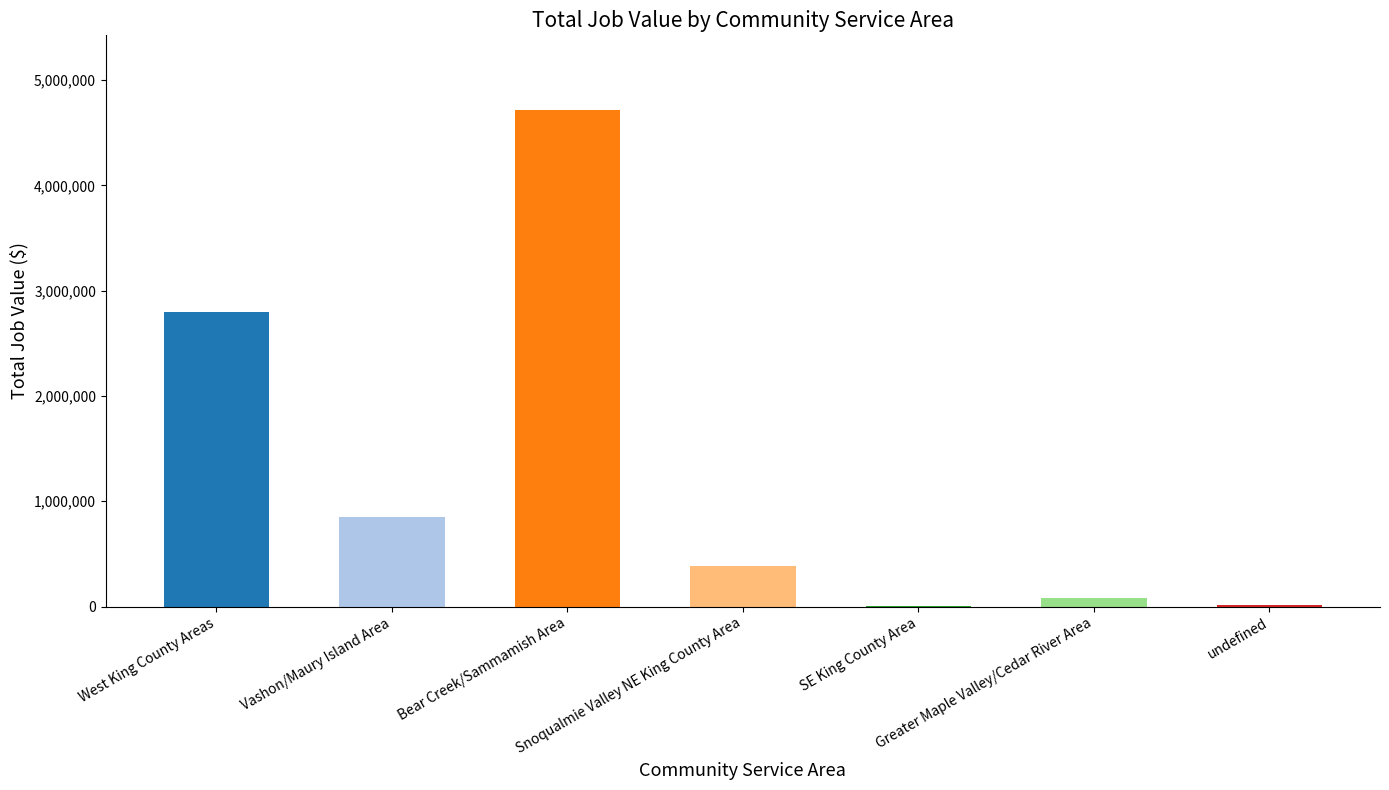

What is the greatest value displayed?

4718273.0